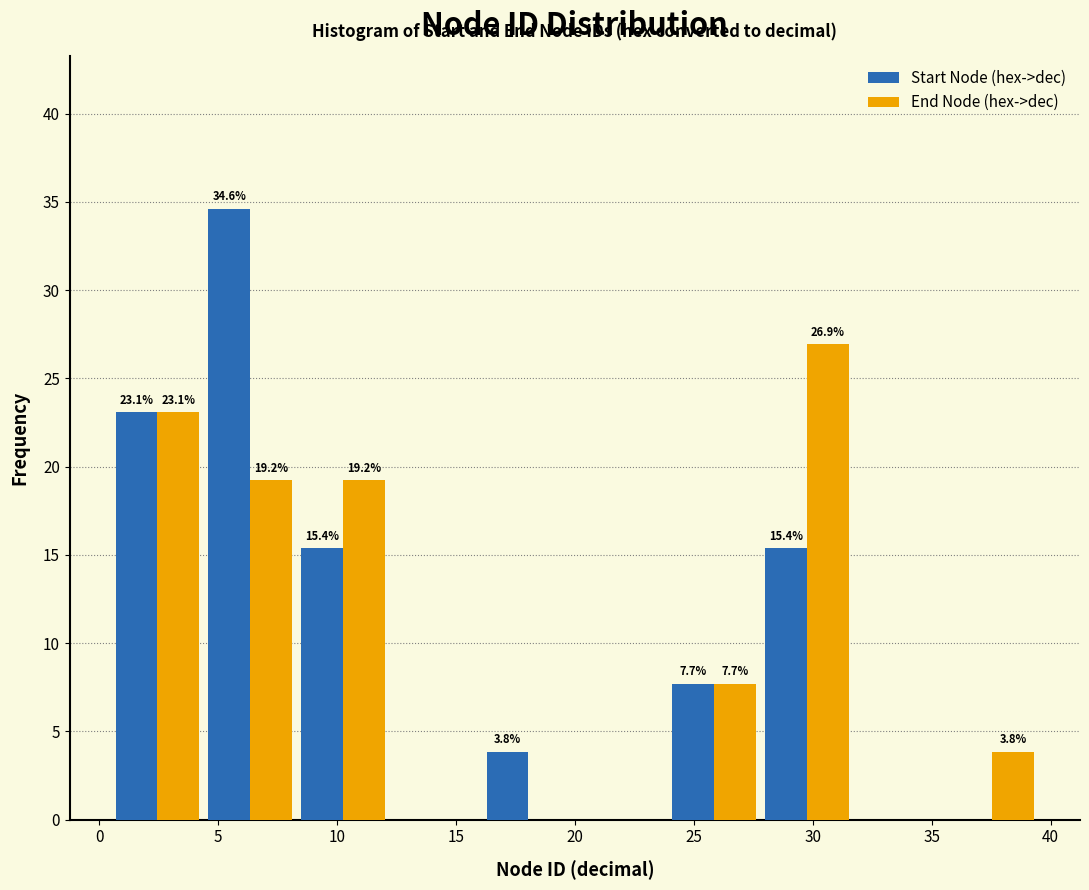

In the End Node (hex->dec) series, which range on the x-axis has the tallest bar?

27.8 to 31.7